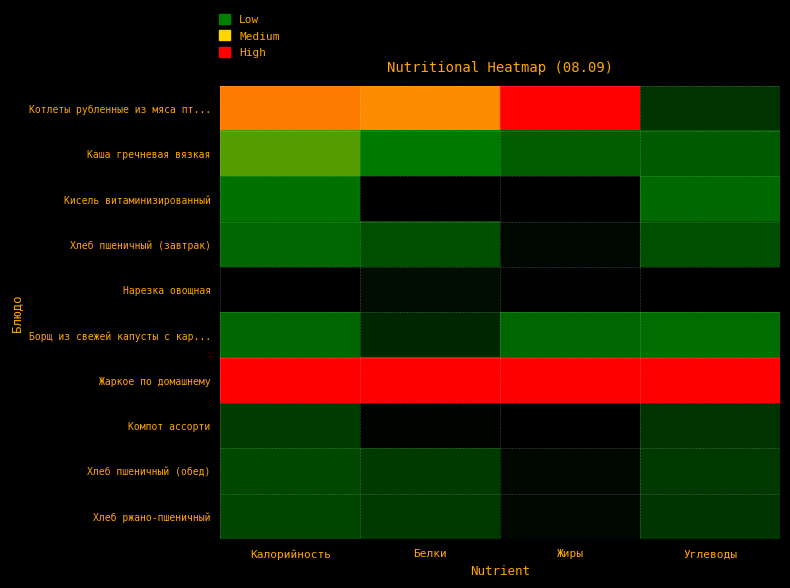

Between Калорийность and Белки, which series saw the biggest shift?

Кисель витаминизированный